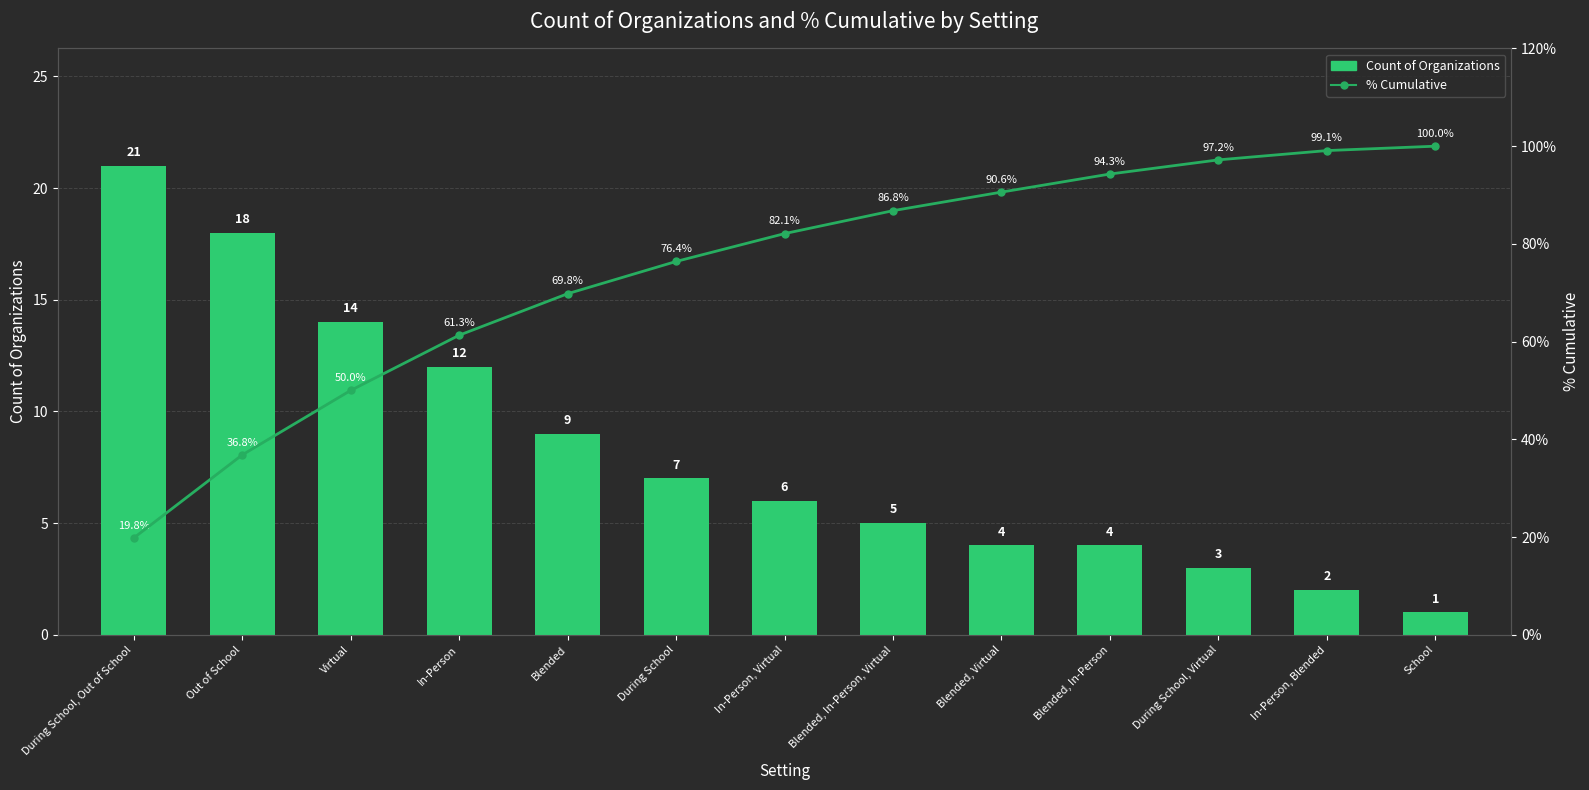

List the series in order of their overall mean, highest first.

% Cumulative, Count of Organizations